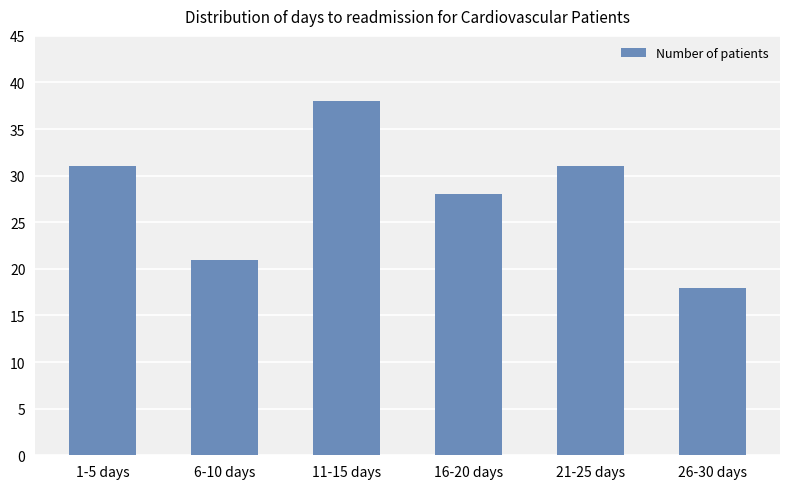

How many series are shown in this chart?

1